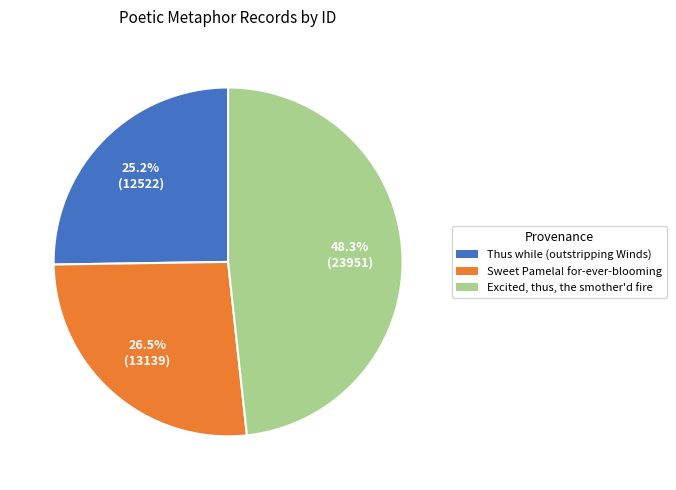

Which has a higher value, Thus while (outstripping Winds) or Excited, thus, the smother'd fire?

Excited, thus, the smother'd fire